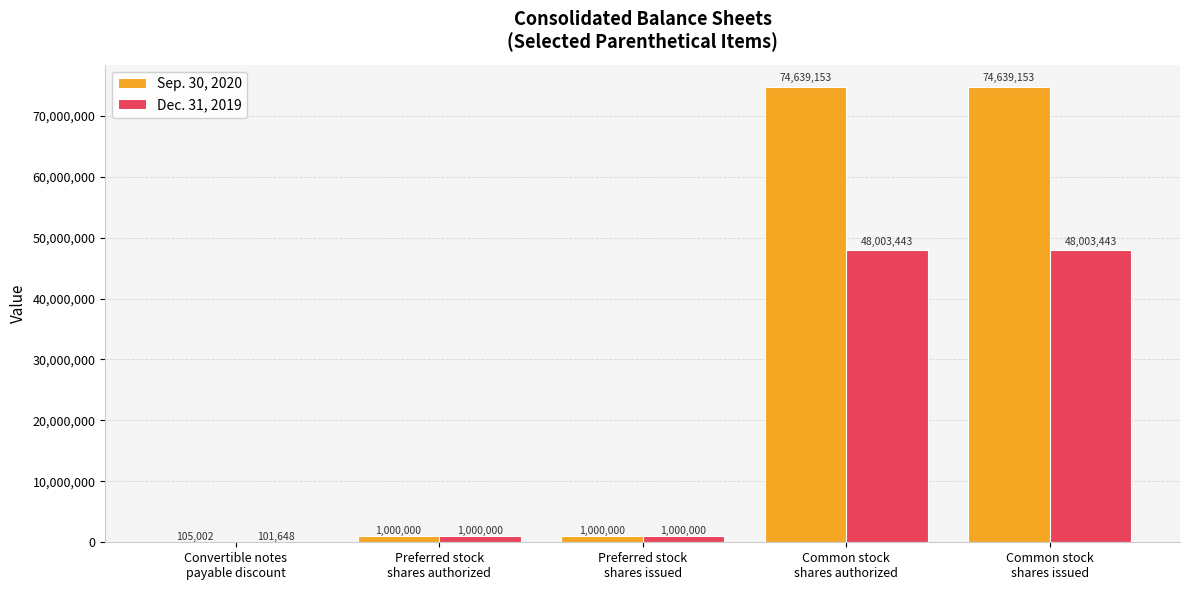

What is the maximum value shown in the chart?

74639153